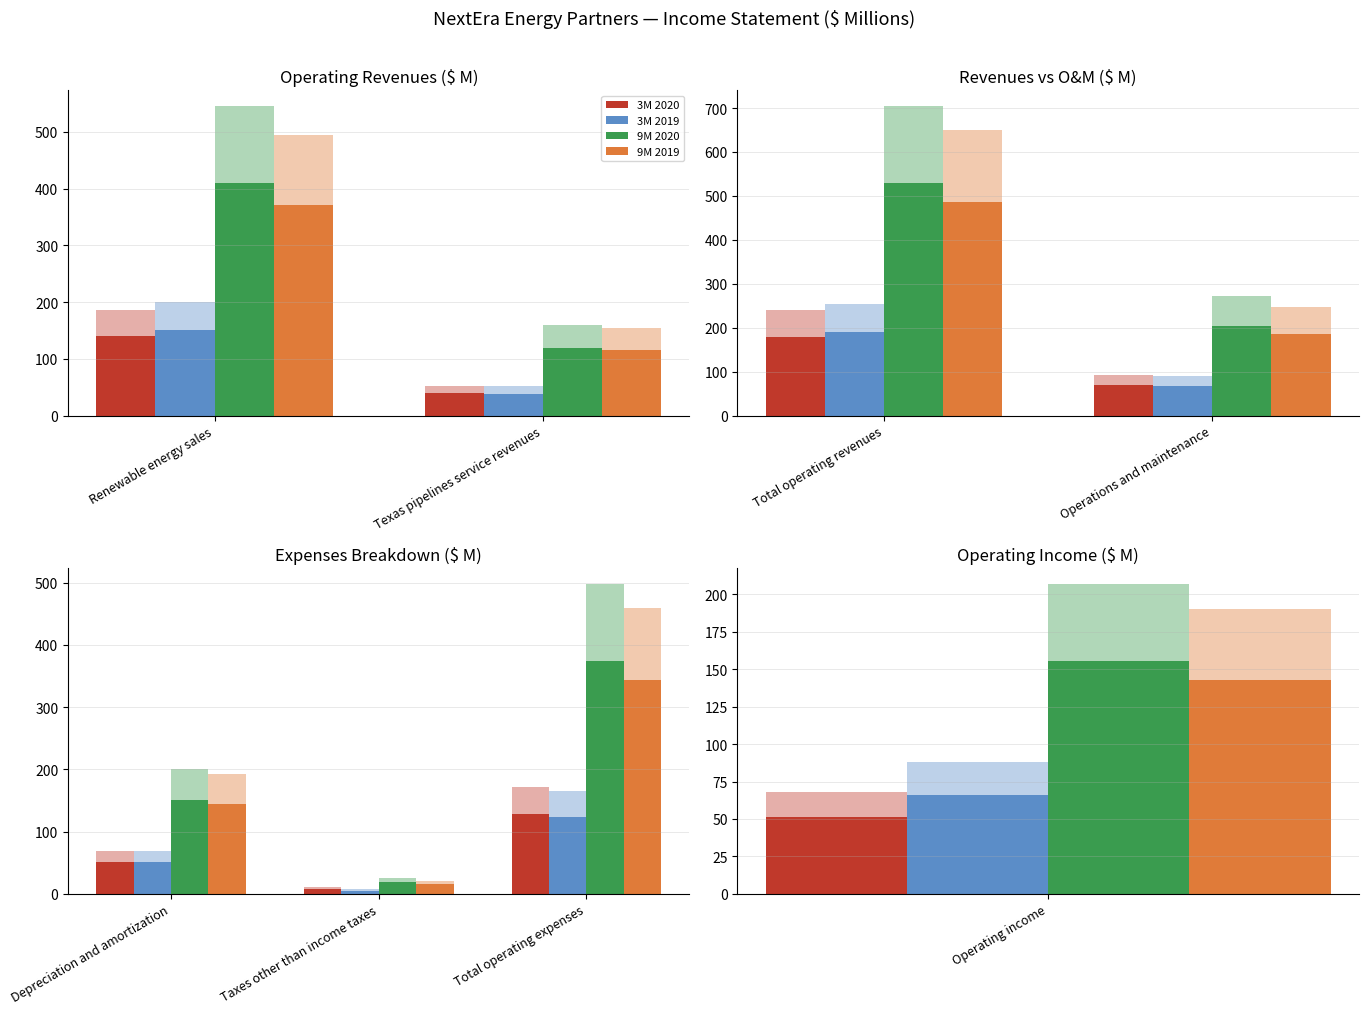

What are all the series names shown in the legend?

3M 2020, 3M 2019, 9M 2020, 9M 2019